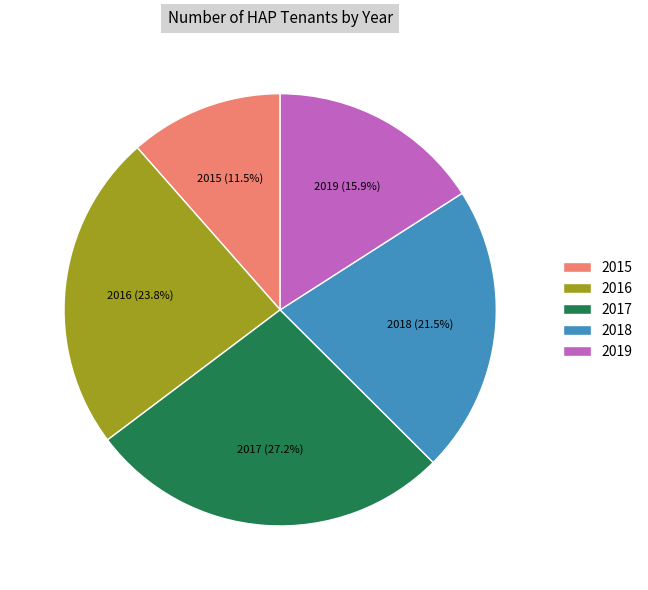

Is it true that 2016 is 24% of the pie?

True